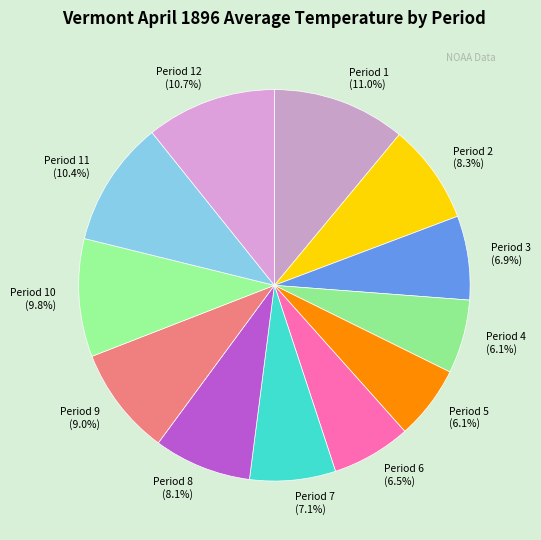

What percentage is NOT represented by Period 9 (9.0%)?

91.0%